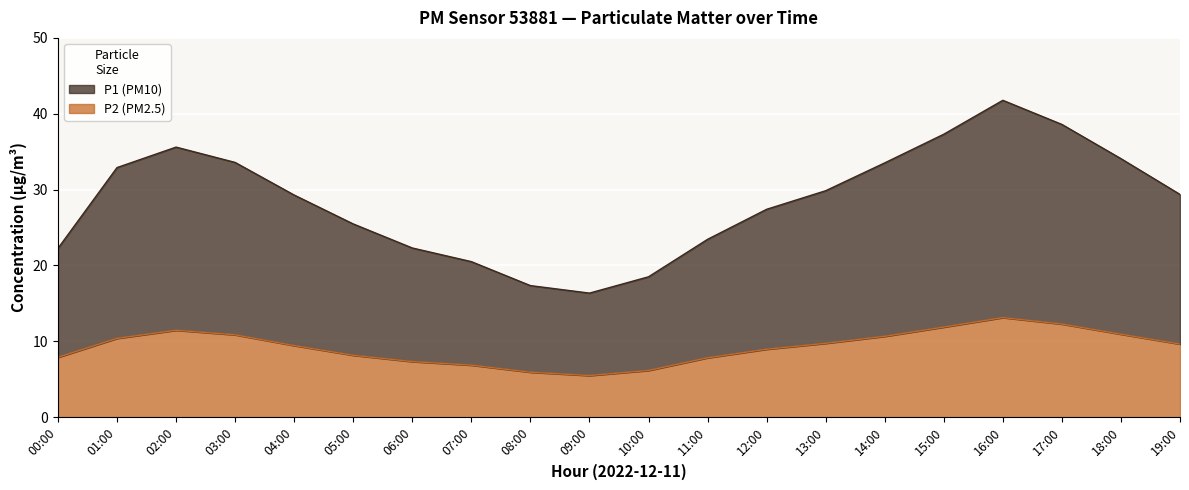

Where is P1 nearest to the value 29?

04:00